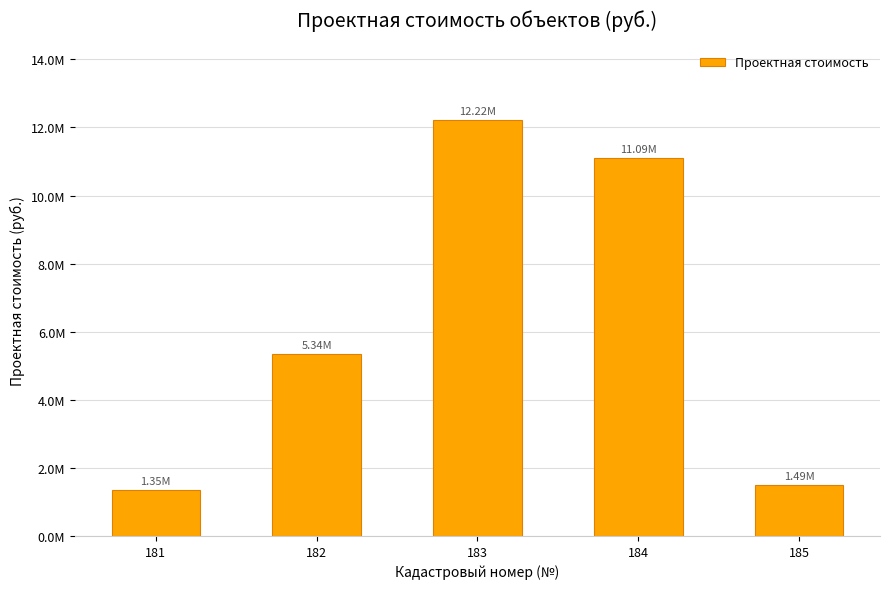

What is the sum of the values at 185 and 184?

12578736.9